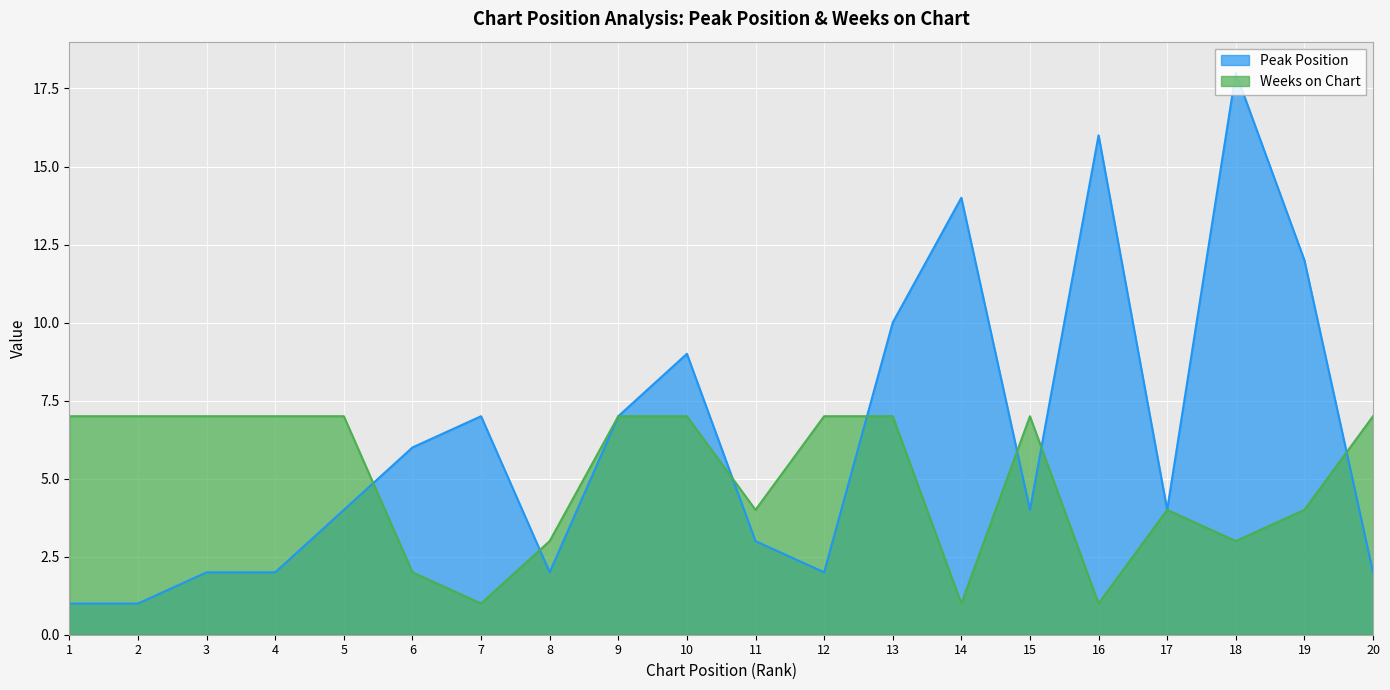

How many times do Peak Position and Weeks on Chart cross each other?

7